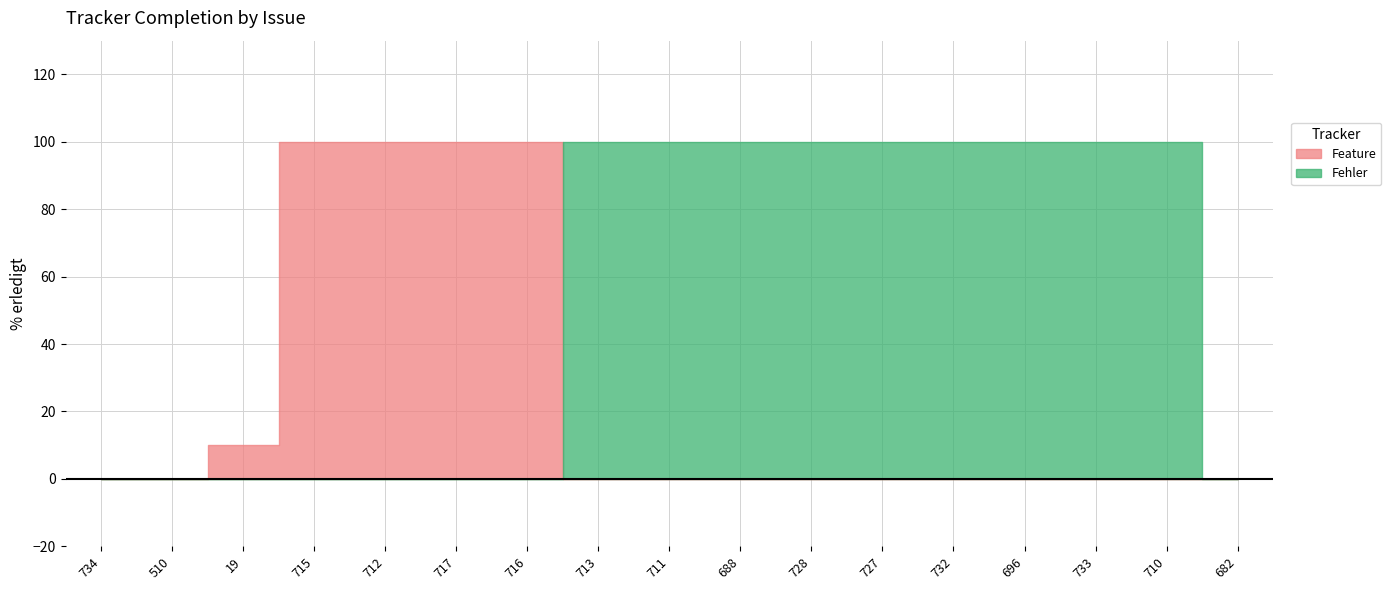

At 732, list the series in order from smallest to largest.

Feature, Fehler